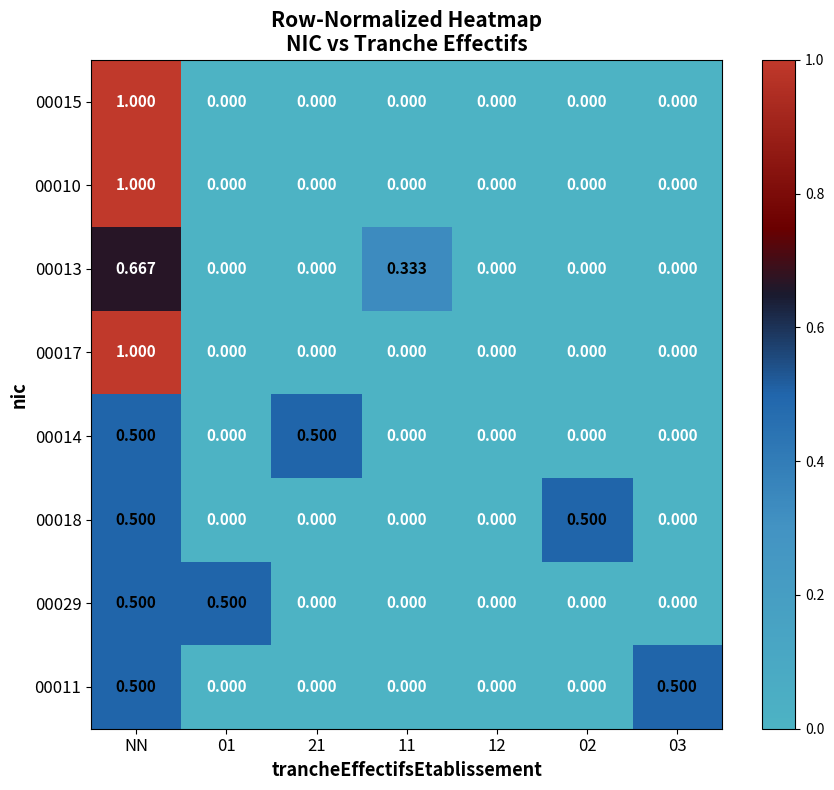

Is the value of 00014 at NN greater than the value of 00010 at 02?

Yes